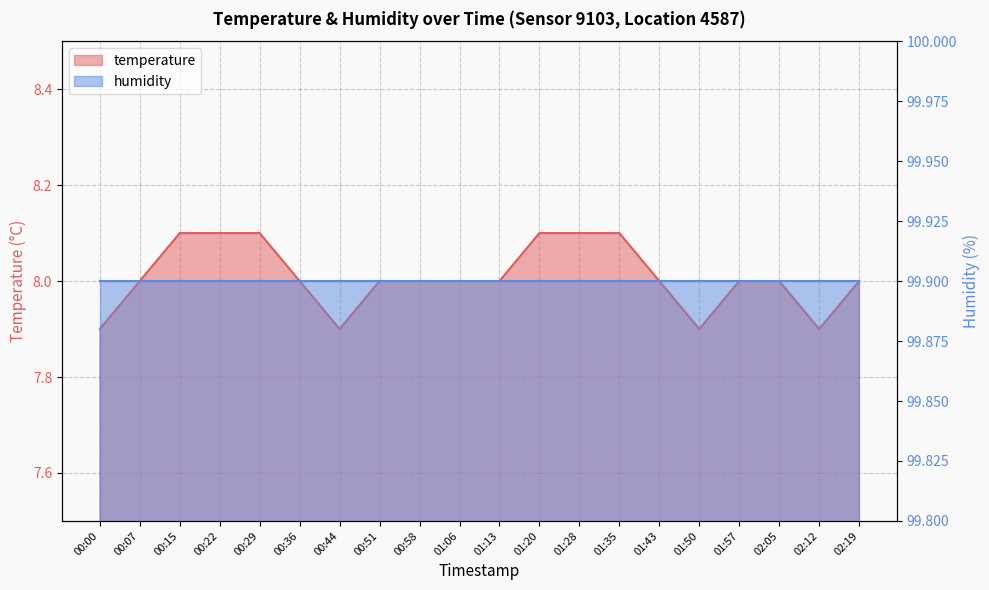

What is the label of the 7th point from the left?

00:44